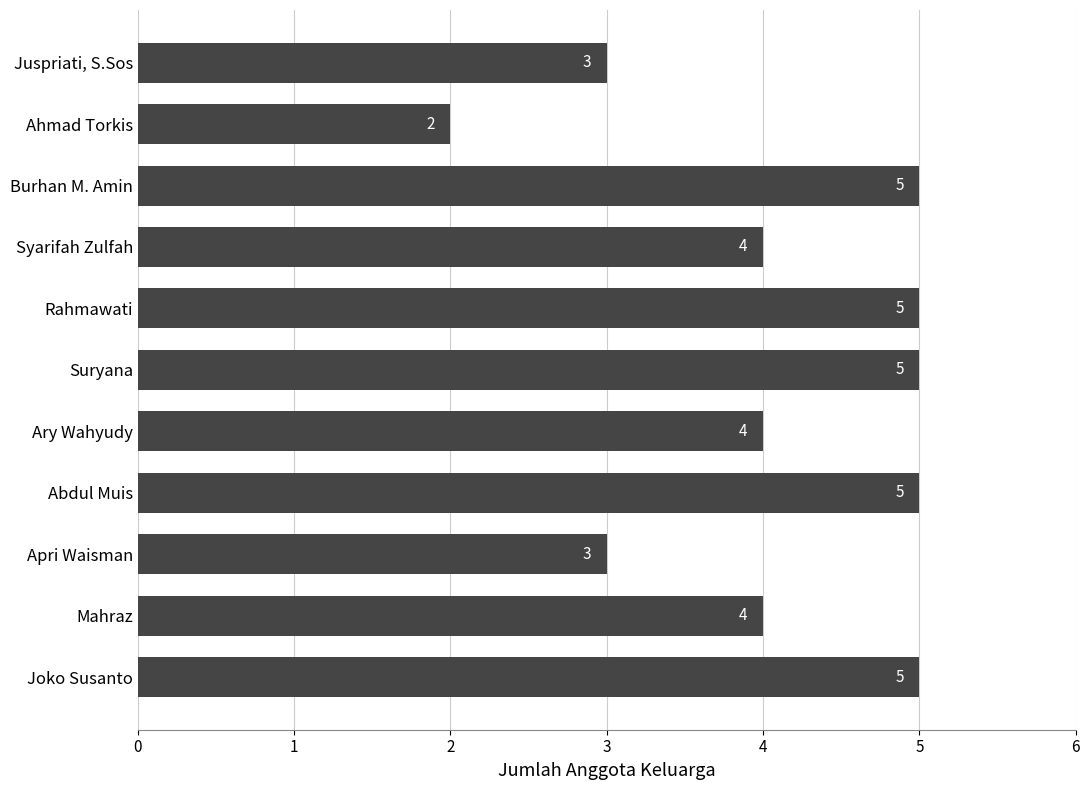

What is the sum of all values?

45